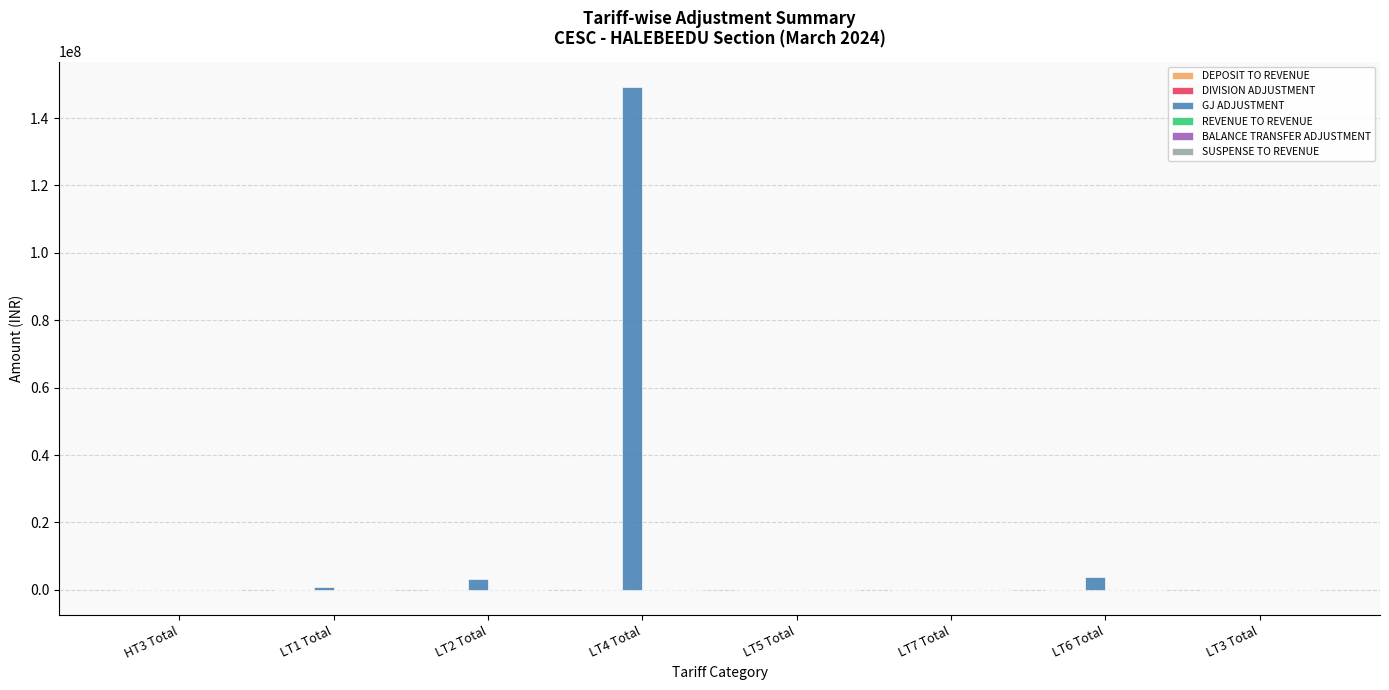

Which label corresponds to the largest value in the chart?

LT4 Total